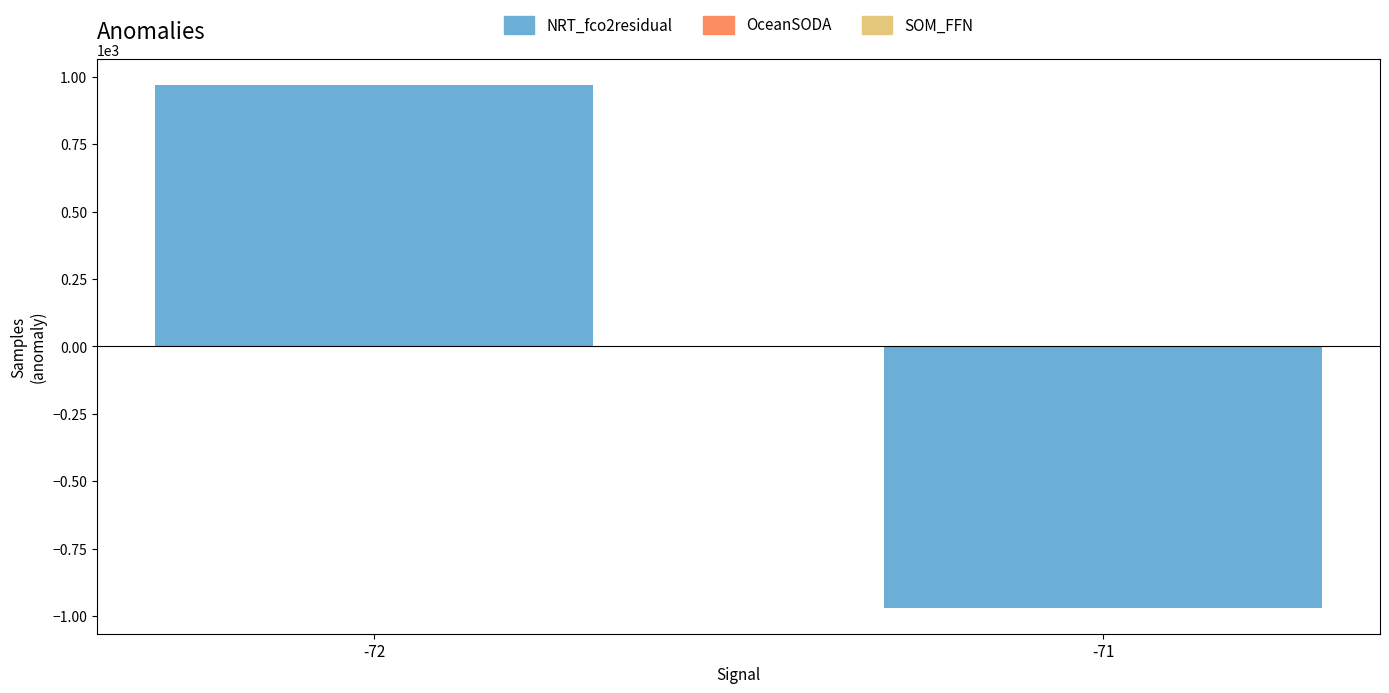

Rank the categories by value from highest to lowest.

-72, -71